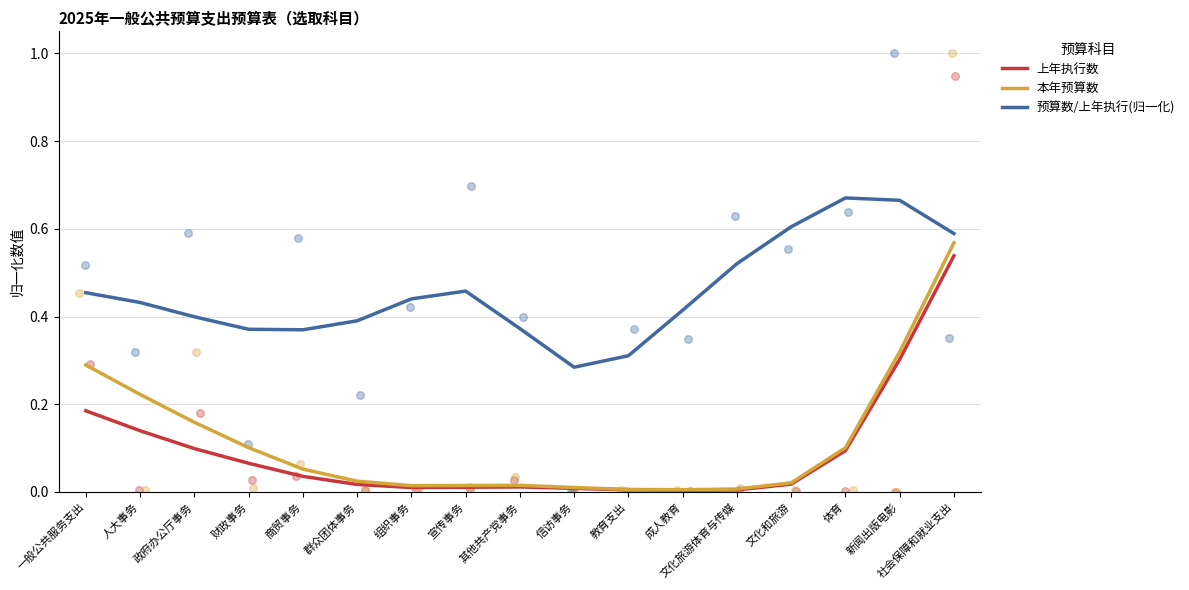

At how many categories does at least one series exceed 0?

17